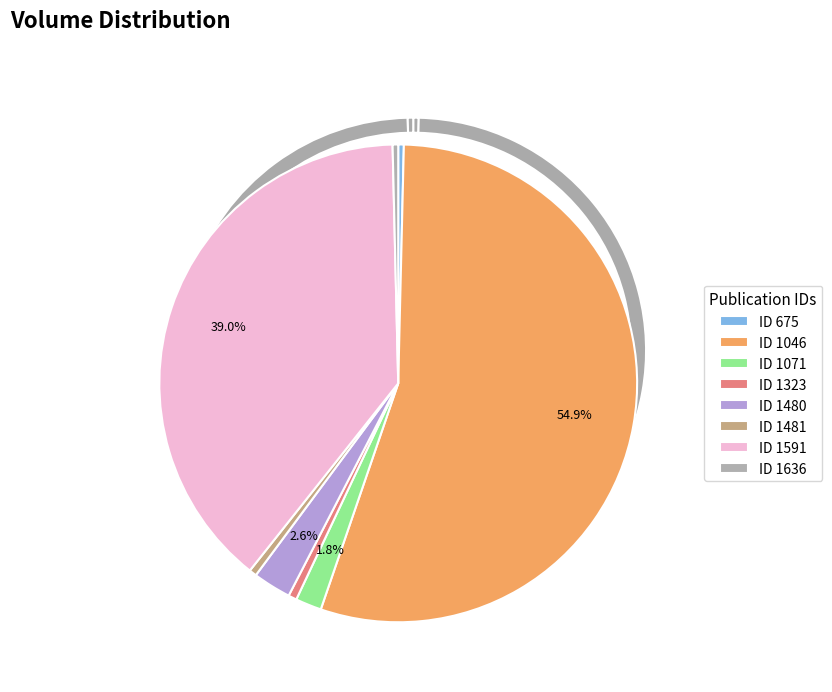

Is 675 the majority of the pie?

No